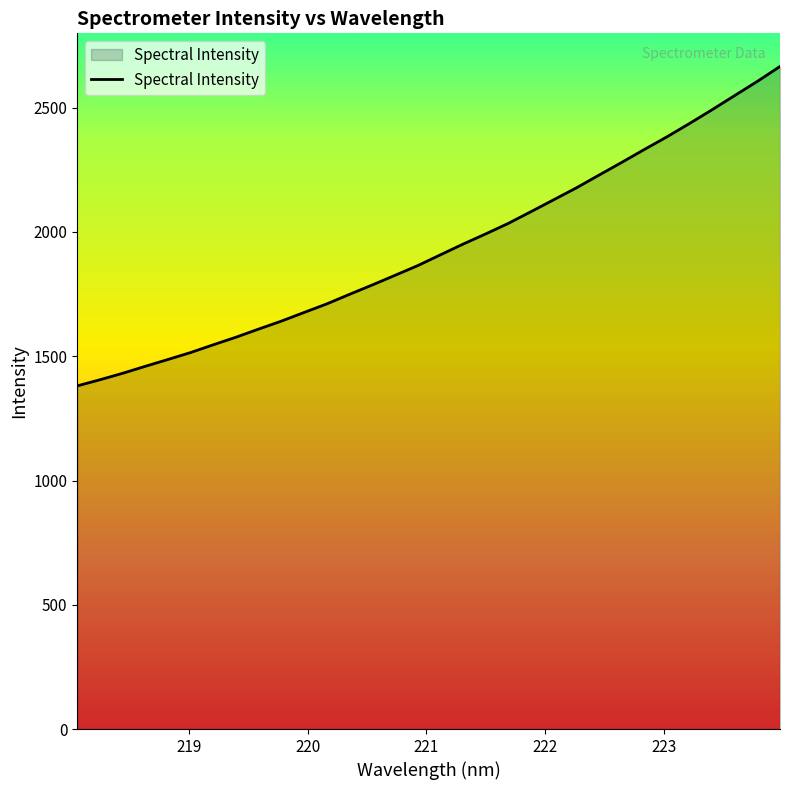

What is the greatest value displayed?

2665.9